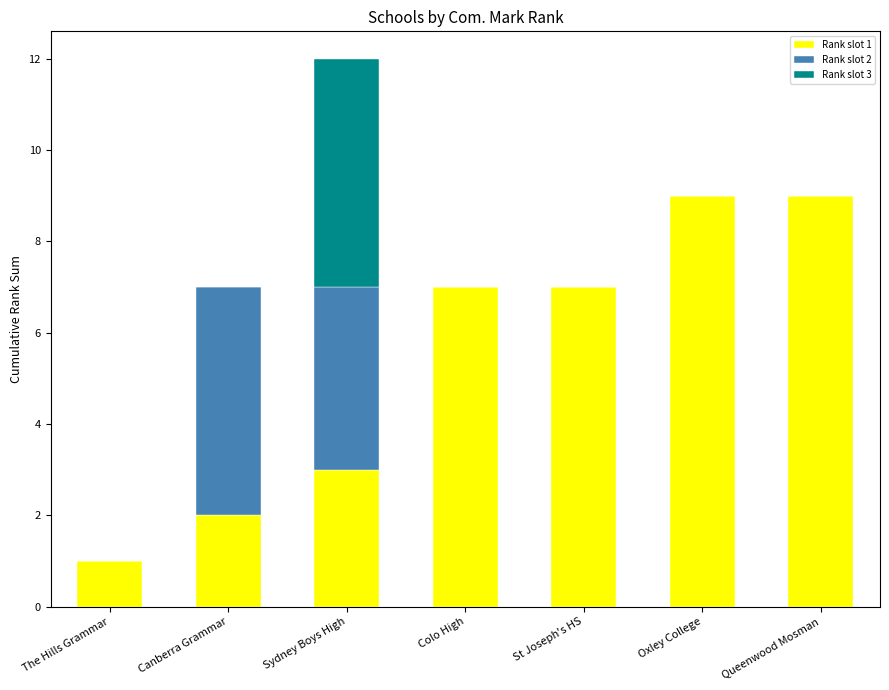

At which category is the sum across all series the highest?

Sydney Boys High